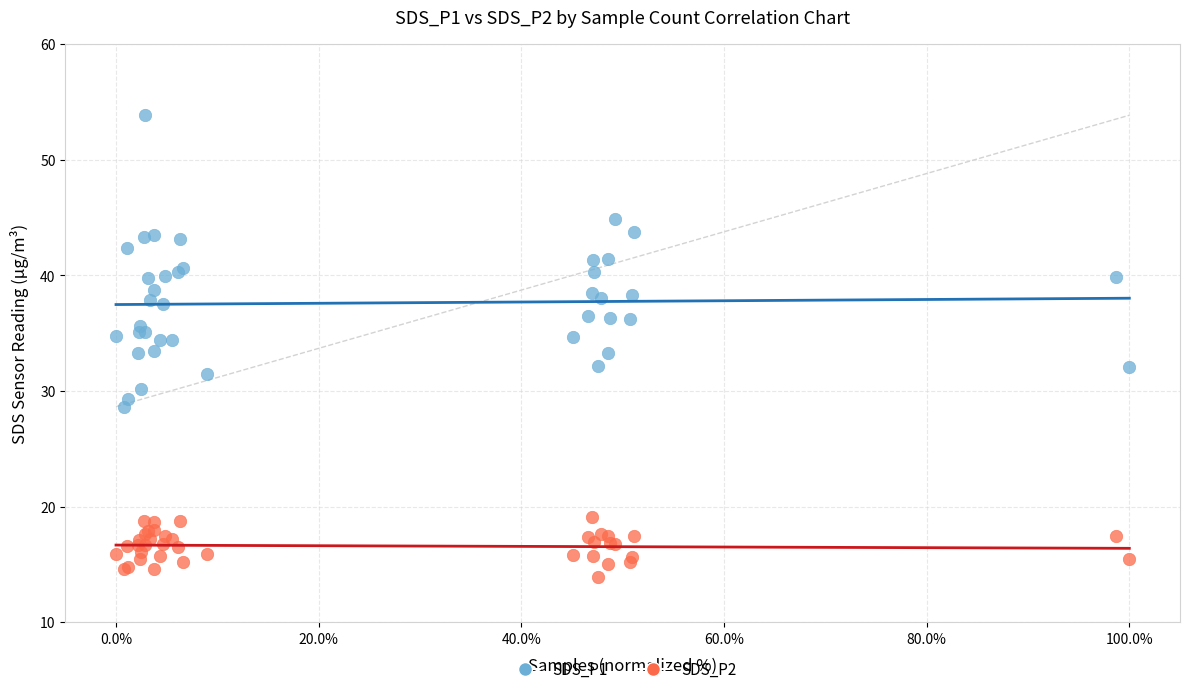

What is the X range (max minus min) for the scatter plot?

100.0